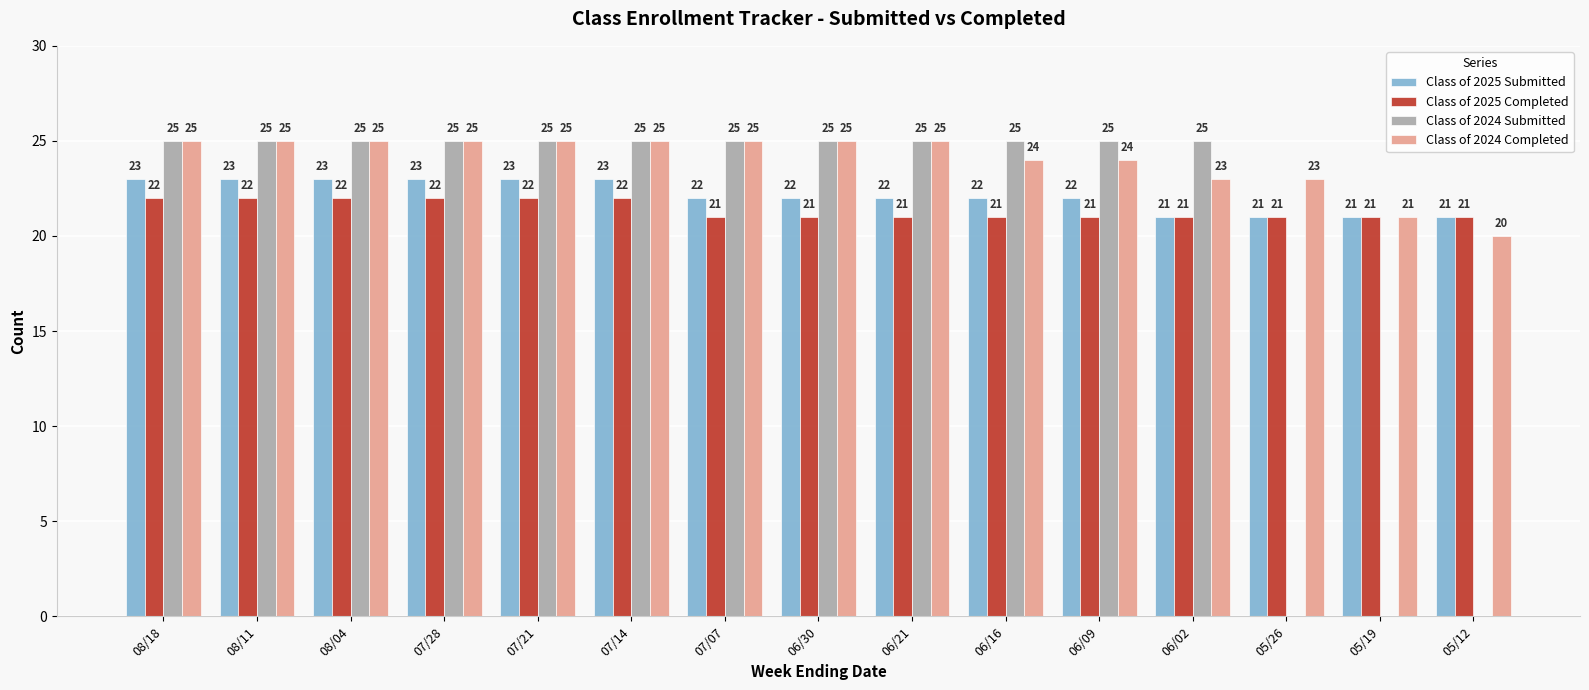

True or false: Class of 2024 Completed has a value of 9 at 06/30.

False